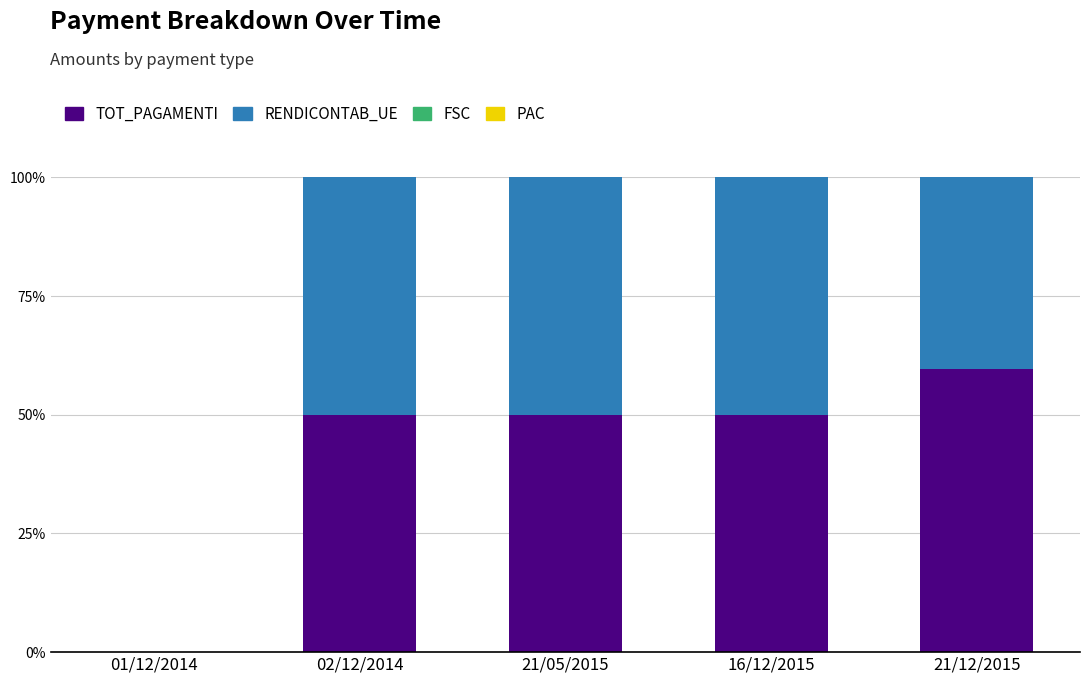

What is the total value across all series at 21/05/2015?

100.0